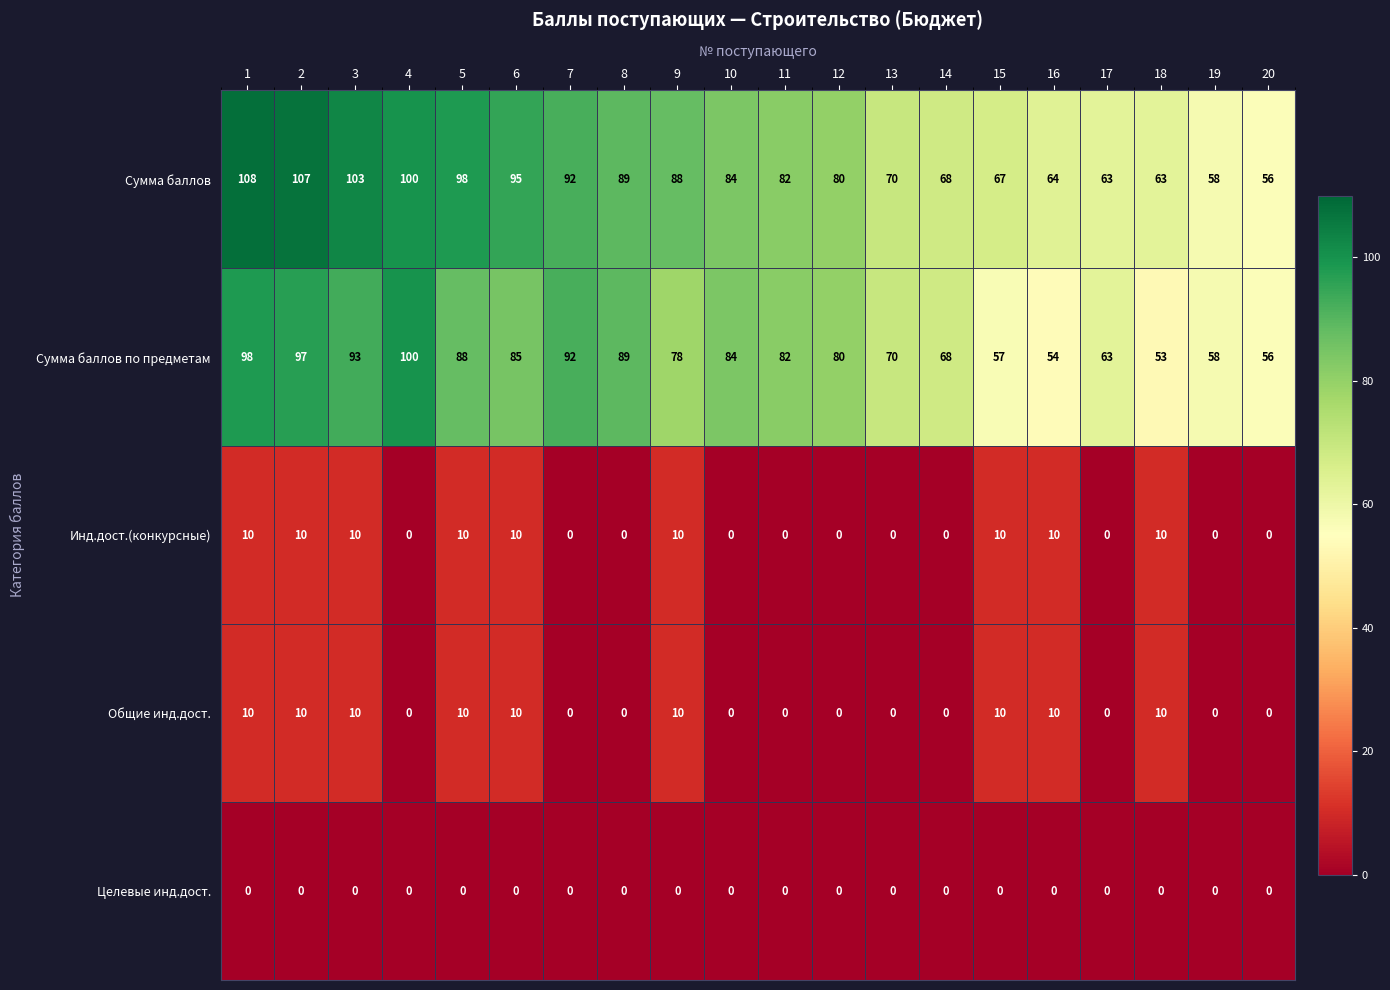

At which category is the sum across all series the highest?

1